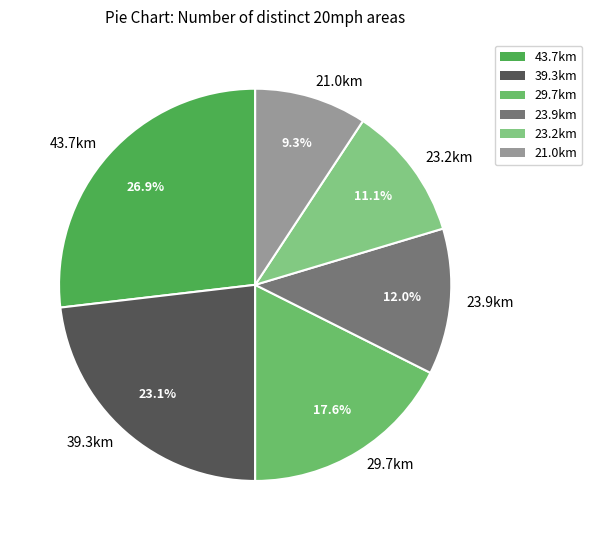

Is the sum of 23.9km and 29.7km greater than half?

No